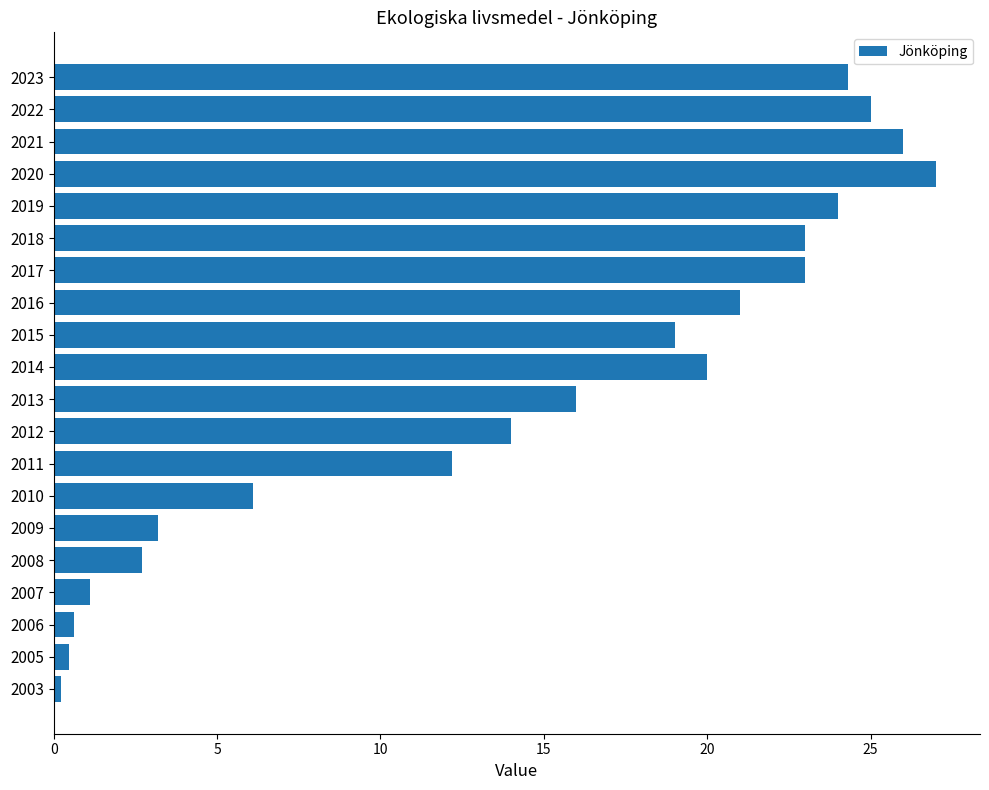

Reading top to bottom, list all the values displayed in this chart.

24.3	25.0	26.0	27.0	24.0	23.0	23.0	21.0	19.0	20.0	16.0	14.0	12.2	6.1	3.2	2.7	1.1	0.6	0.5	0.2